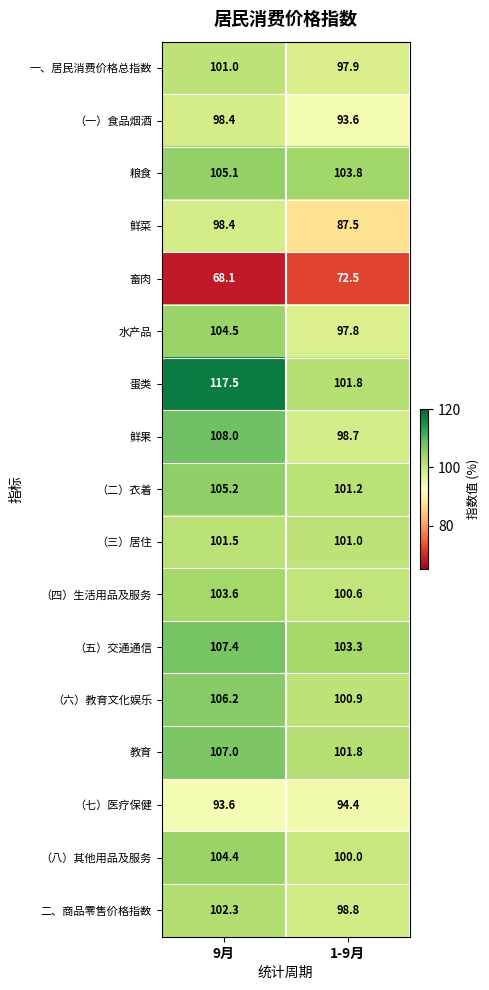

What is the minimum value shown in the chart?

68.1